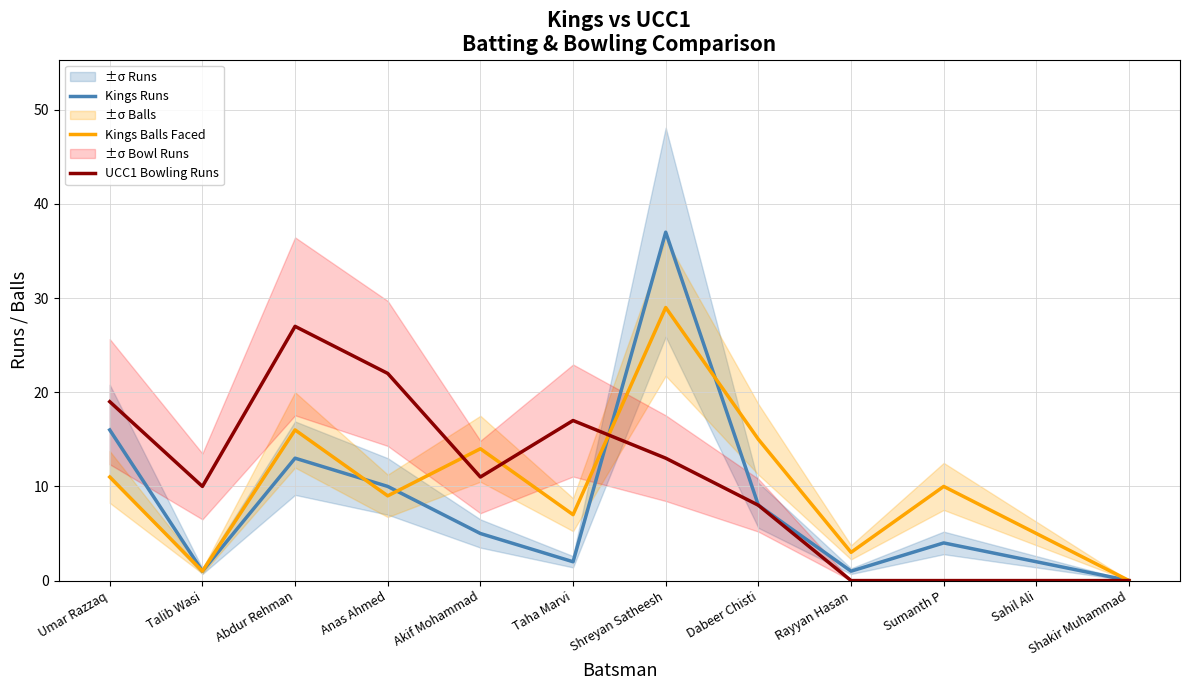

What is the sum of the Kings Balls Faced values at Rayyan Hasan and Anas Ahmed?

12